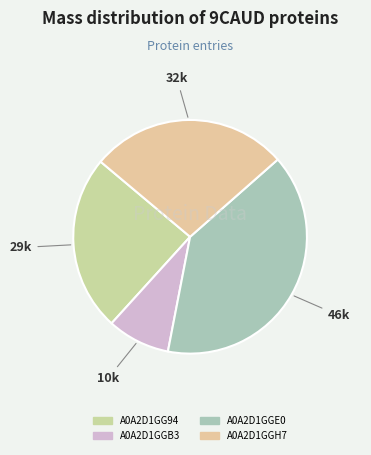

Approximately how many times larger is the value at A0A2D1GGB3 compared to A0A2D1GG94?

0.4